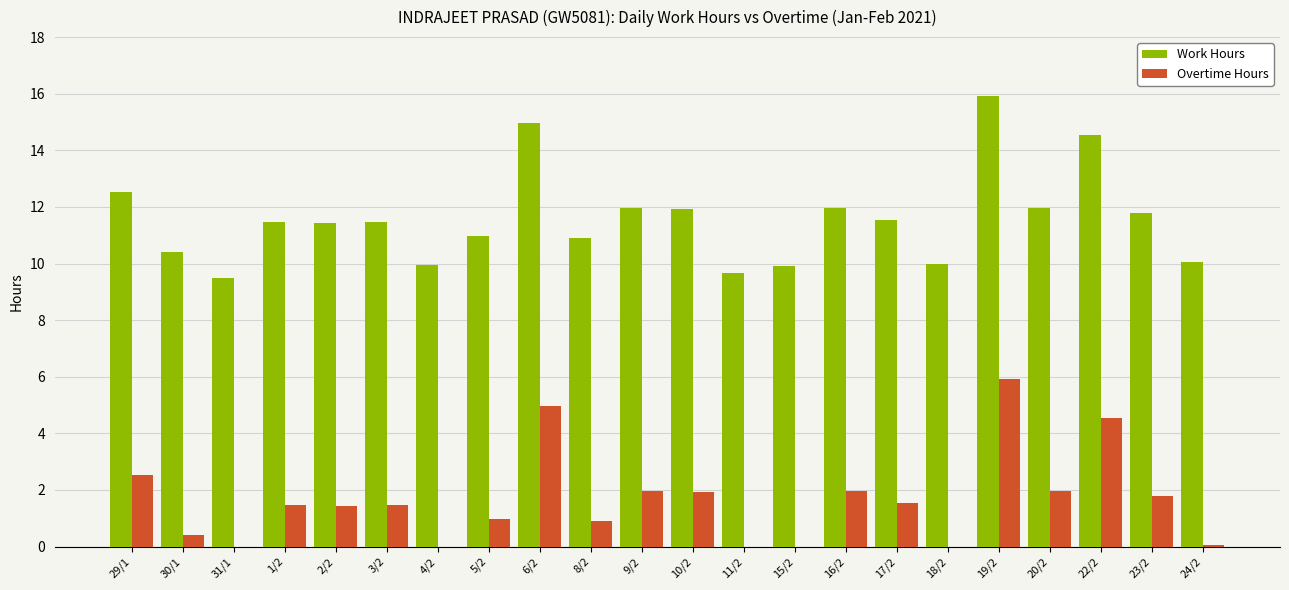

What is the approximate value of Work Hours at 4/2?

9.9